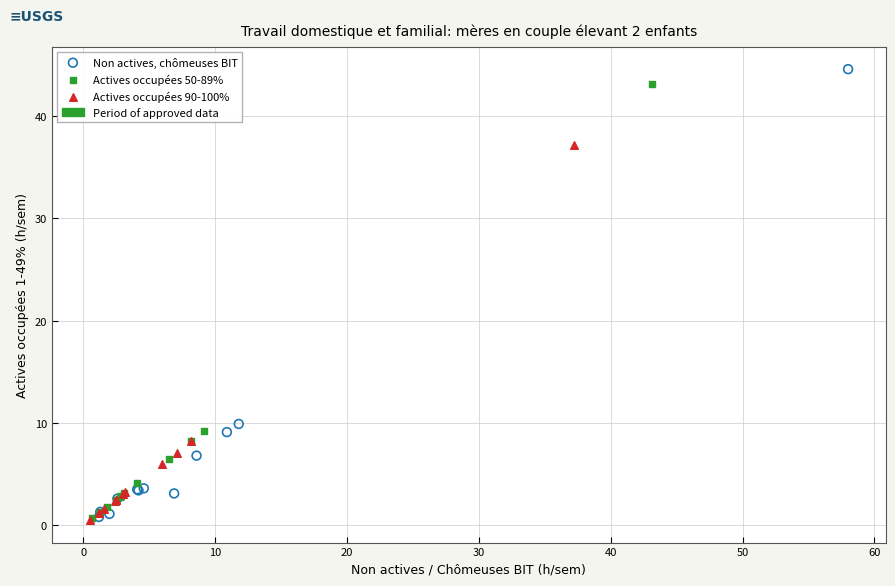

Which series has the widest spread of Y values?

Non actives, chômeuses BIT